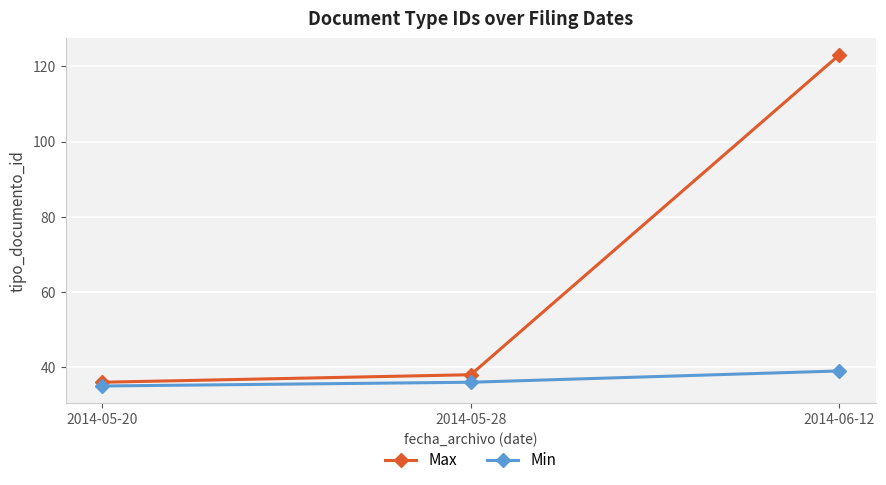

Which category has the lowest value in the Max series?

2014-05-20